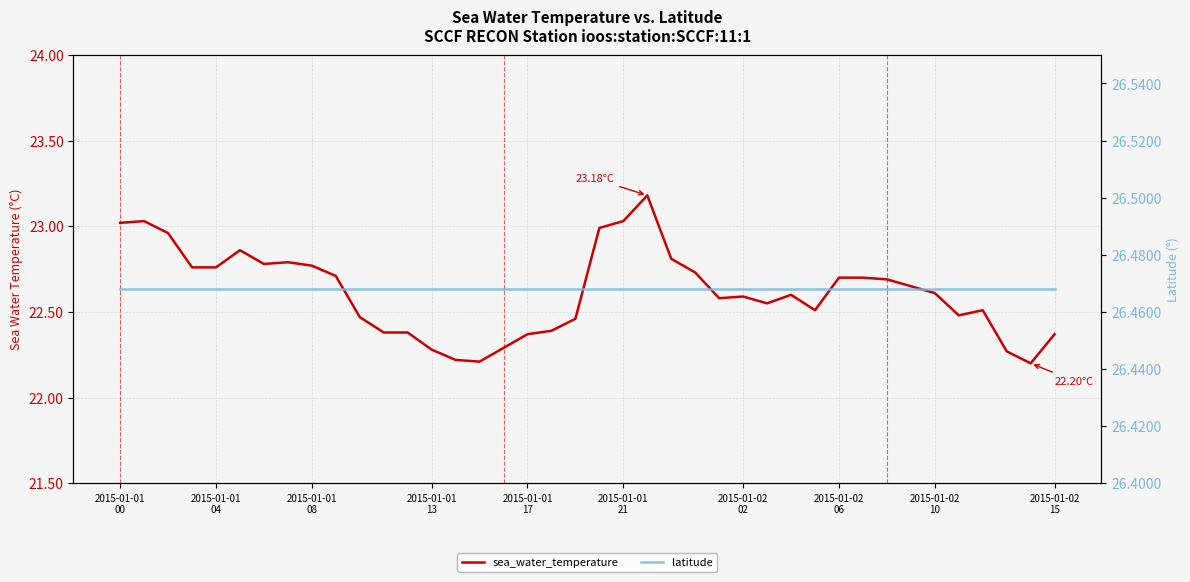

Rank the categories by latitude value from highest to lowest.

2015-01-01
00, 2015-01-01
04, 2015-01-01
08, 2015-01-01
13, 2015-01-01
17, 2015-01-01
21, 2015-01-02
02, 2015-01-02
06, 2015-01-02
10, 2015-01-02
15, 10, 11, 12, 13, 14, 15, 16, 17, 18, 19, 20, 21, 22, 23, 24, 25, 26, 27, 28, 29, 30, 31, 32, 33, 34, 35, 36, 37, 38, 39